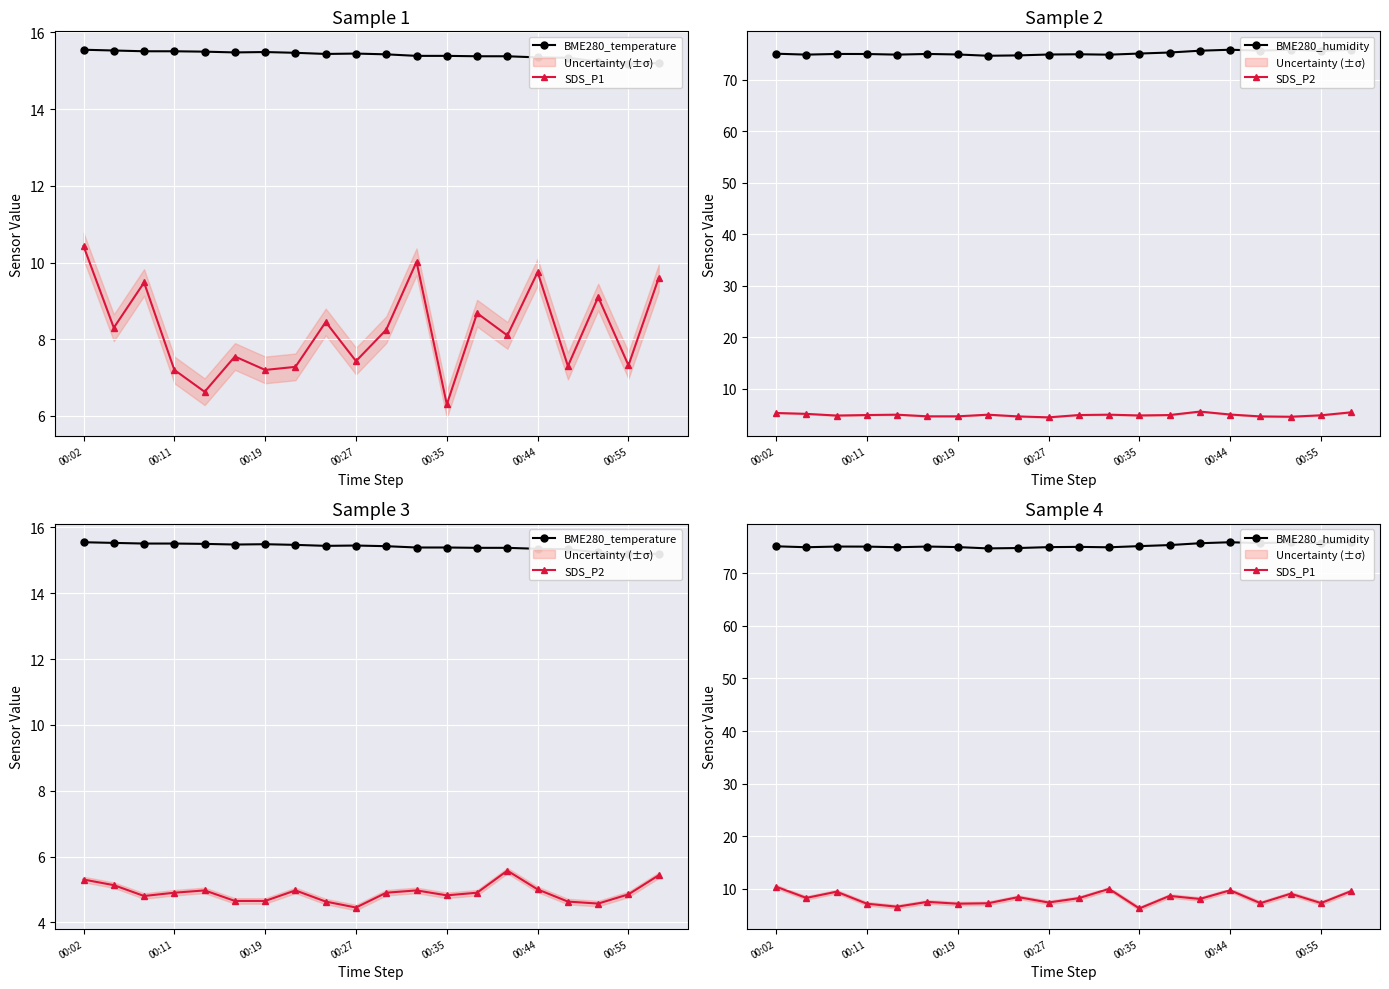

At how many categories does at least one series exceed 67?

20